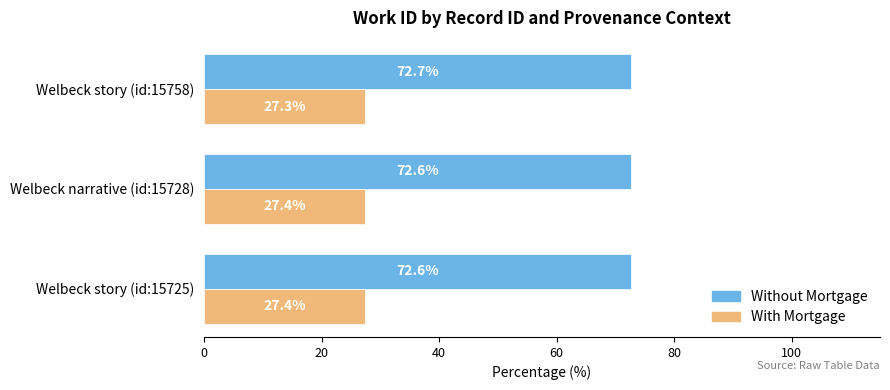

What is the approximate value of With Mortgage at Welbeck narrative (id:15728)?

27.4